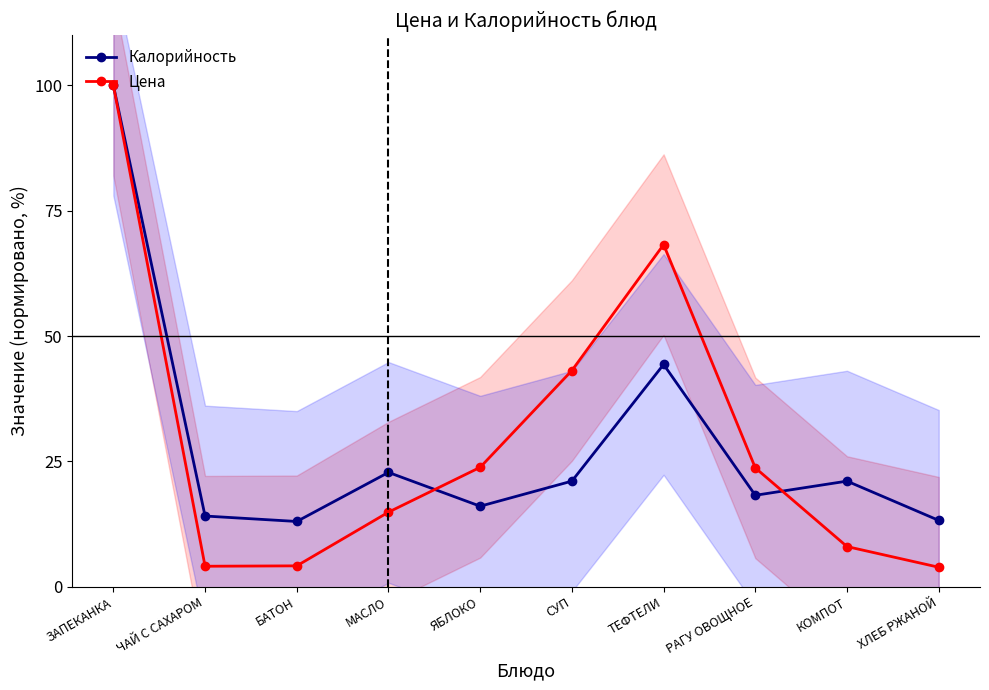

What is the sum of all Цена values?

294.1